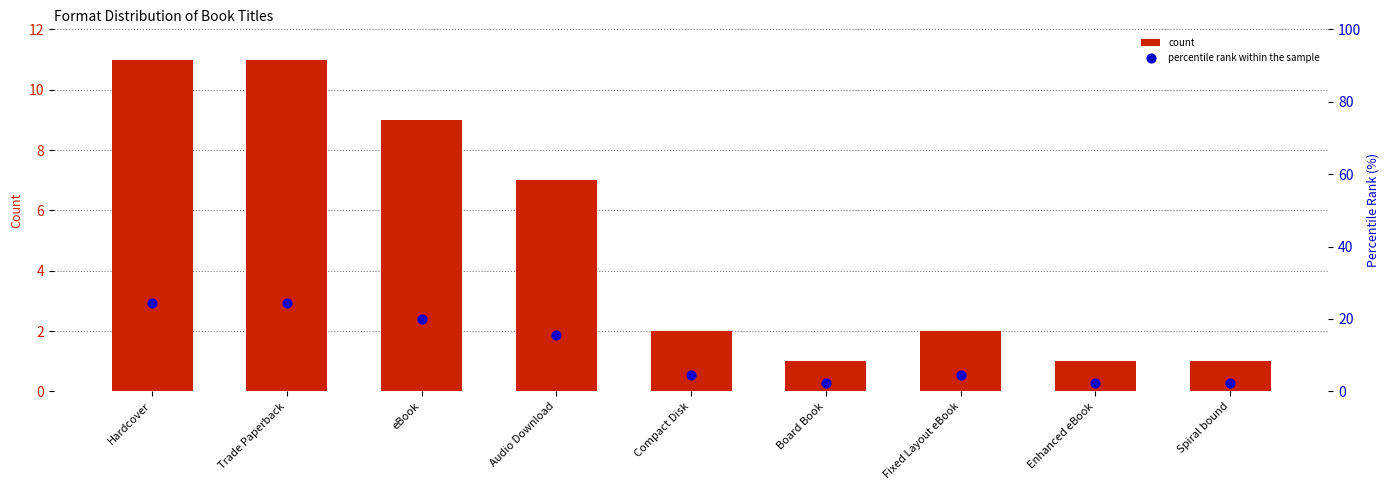

Is the value of count at Hardcover greater than the value of percentile rank at Fixed Layout eBook?

Yes